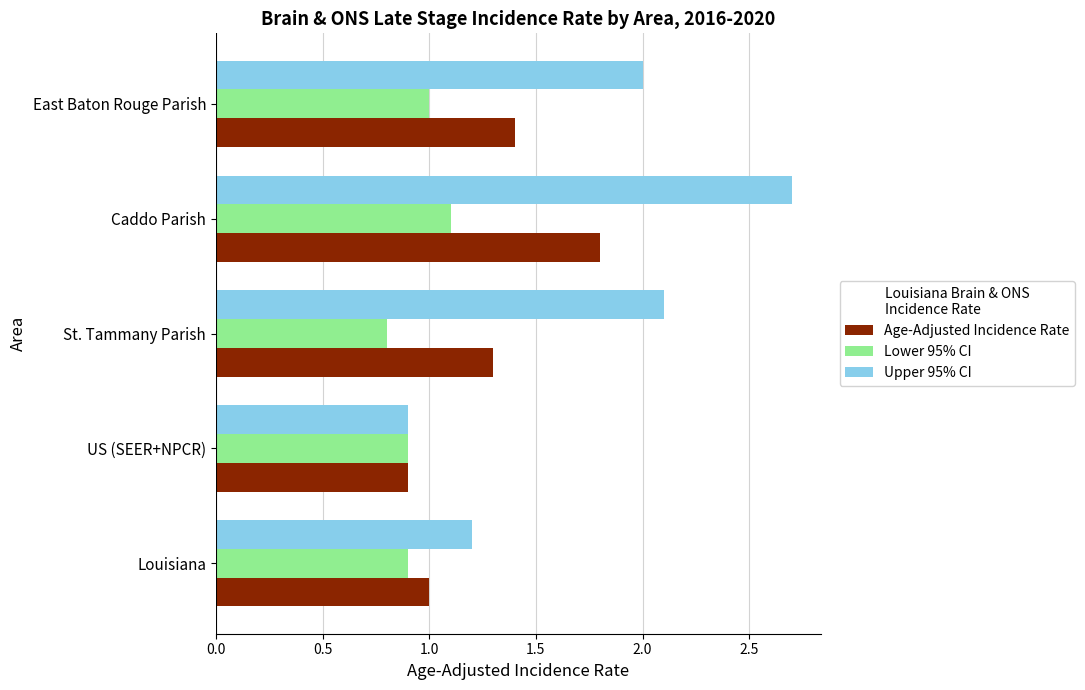

Which series has the widest spread of values?

Upper 95% CI